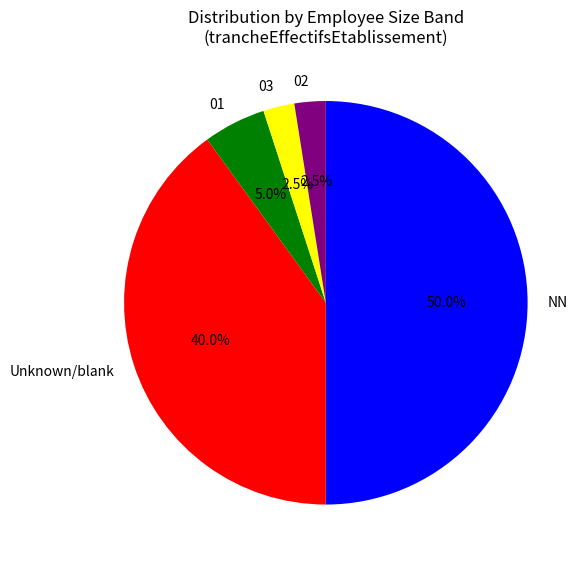

Is 01 the majority of the pie?

No